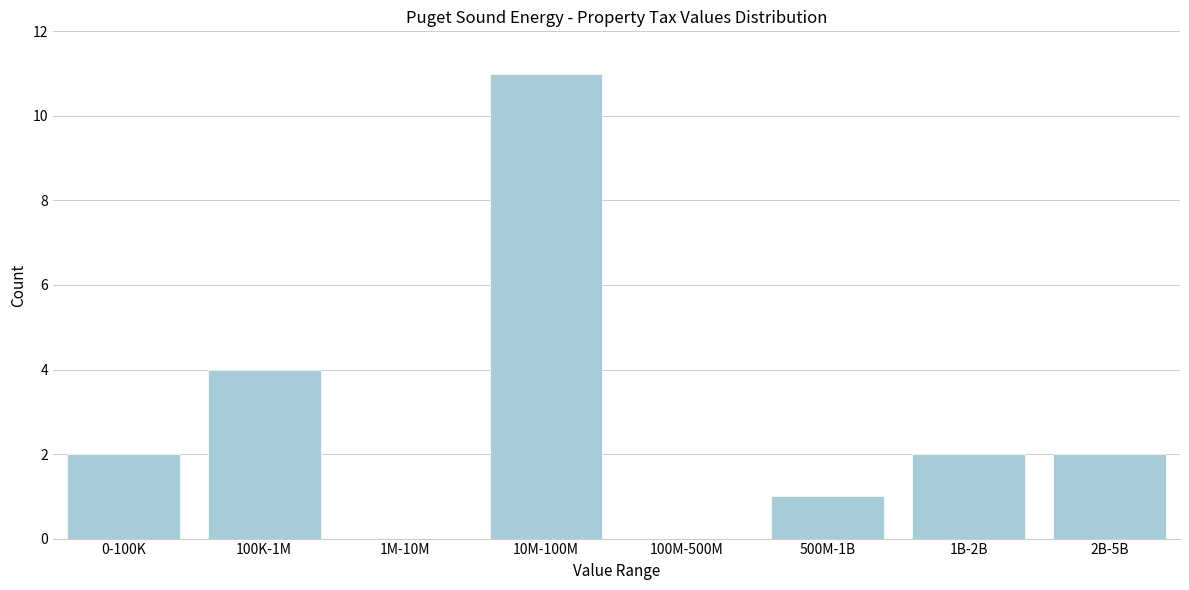

Reading left to right, what are all the values shown in this chart?

0-100K=2	100K-1M=4	1M-10M=0	10M-100M=11	100M-500M=0	500M-1B=1	1B-2B=2	2B-5B=2